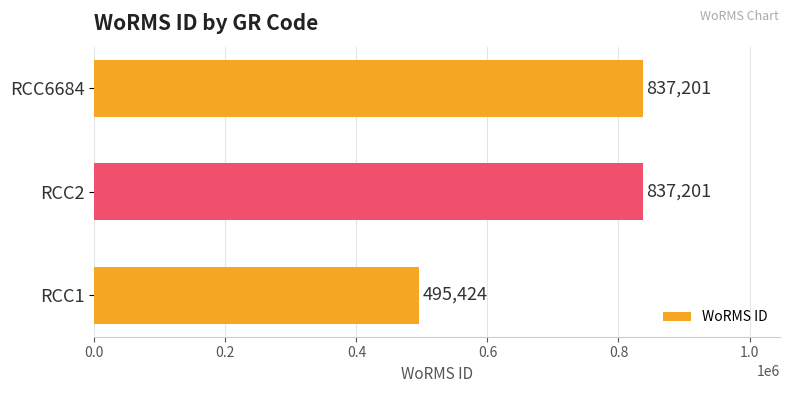

Does the chart contain stacked bars?

No